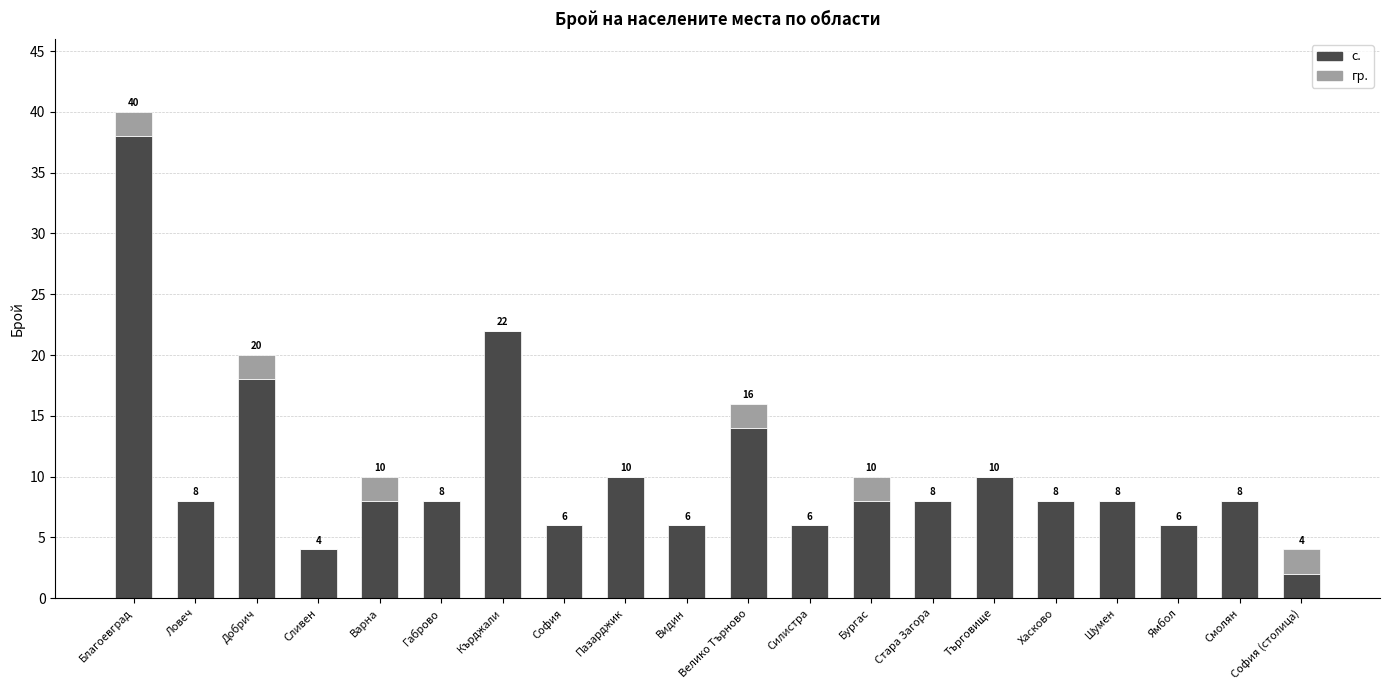

What is the sum of all с. values?

206